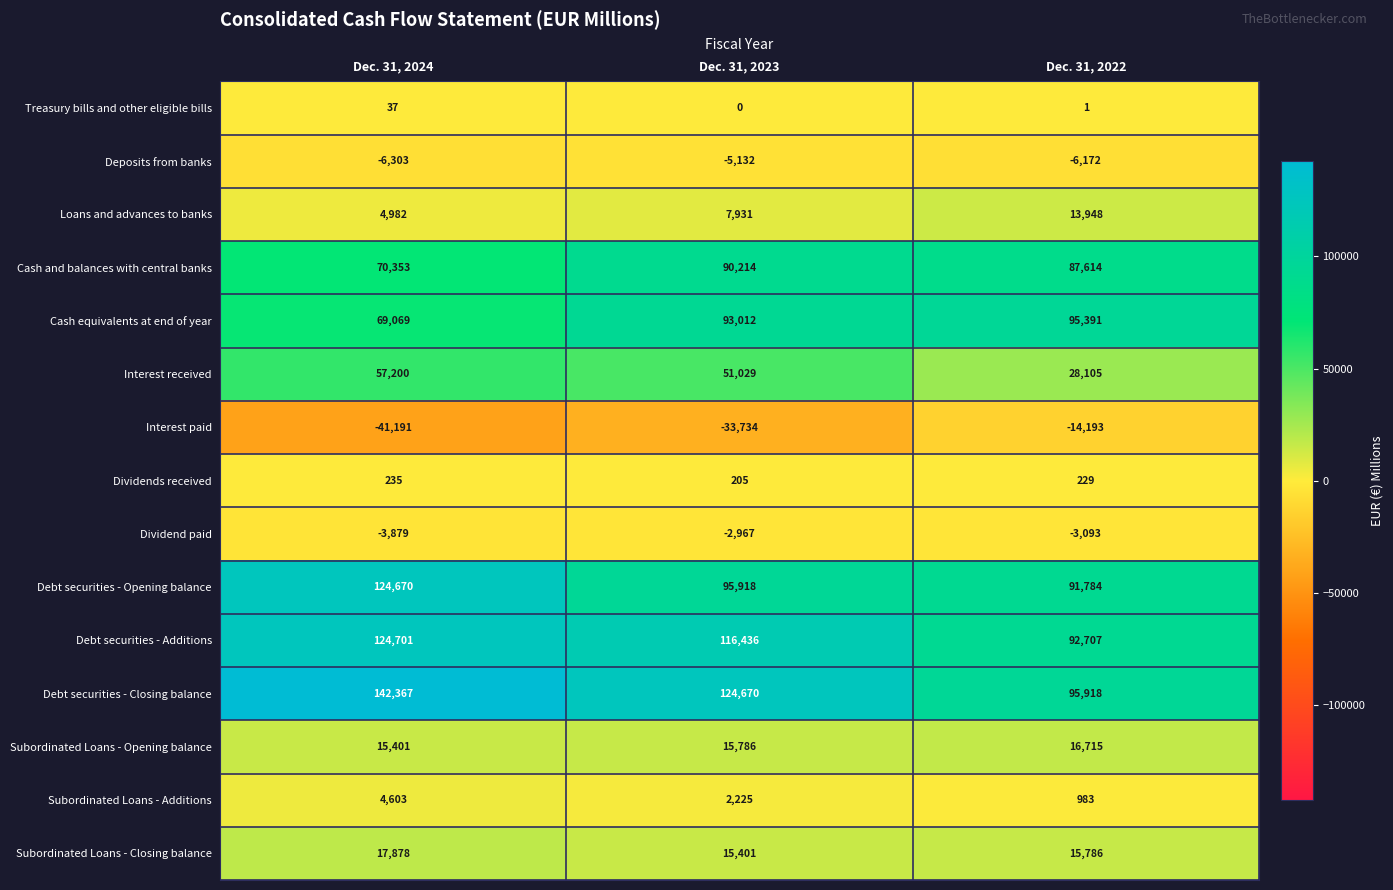

At how many categories does at least one series exceed 111431?

2